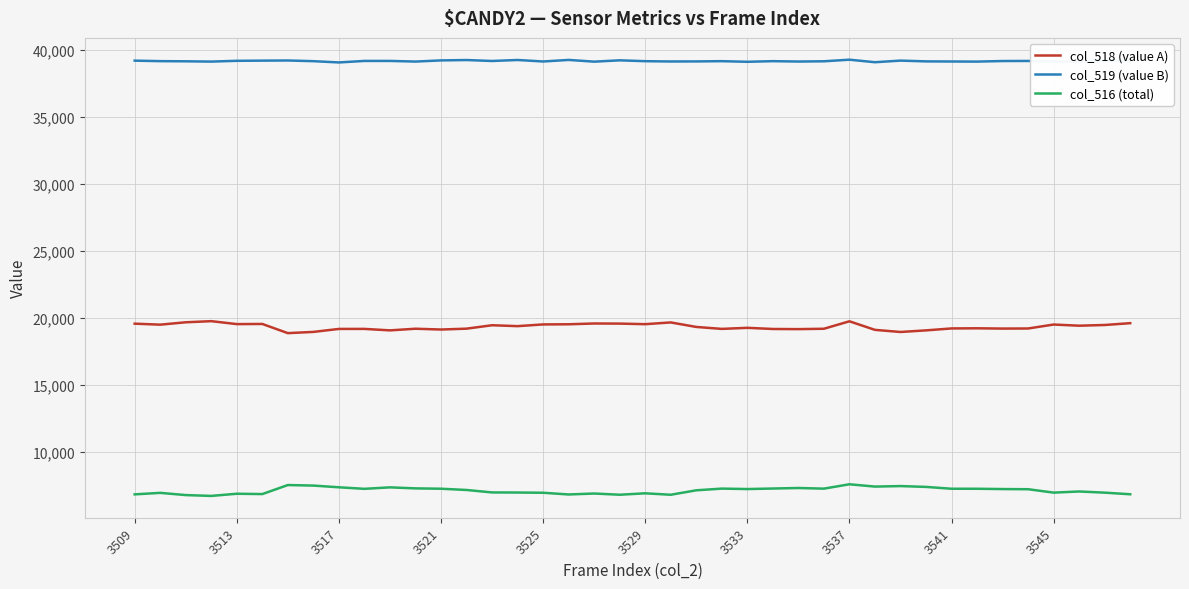

What is the greatest value displayed?

39257